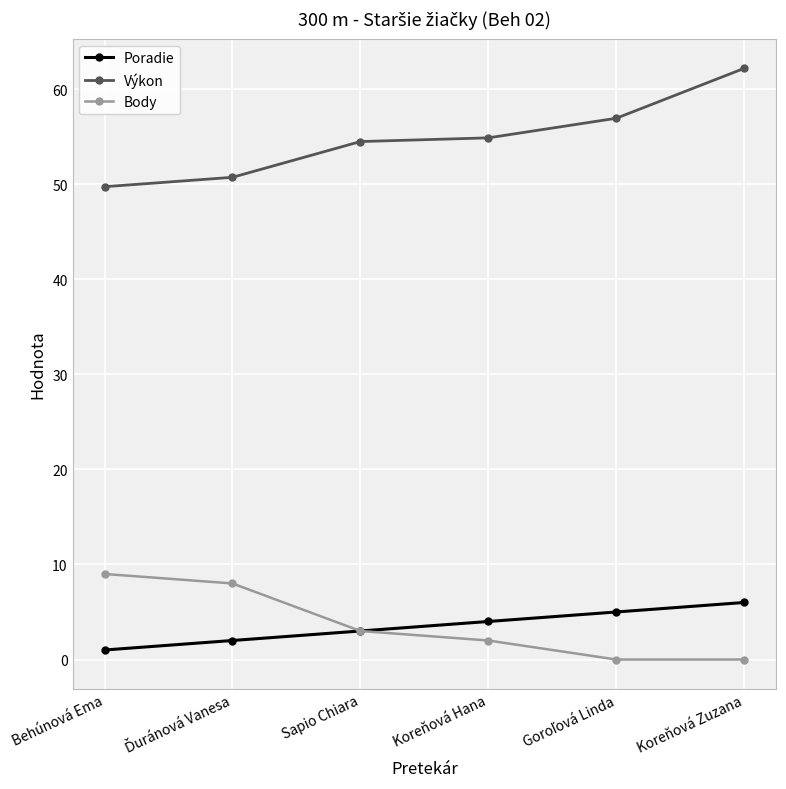

Reading left to right, extract all data points from this chart.

Poradie: 1.0	2.0	3.0	4.0	5.0	6.0
Výkon: 49.7	50.7	54.5	54.9	56.9	62.2
Body: 9.0	8.0	3.0	2.0	0.0	0.0